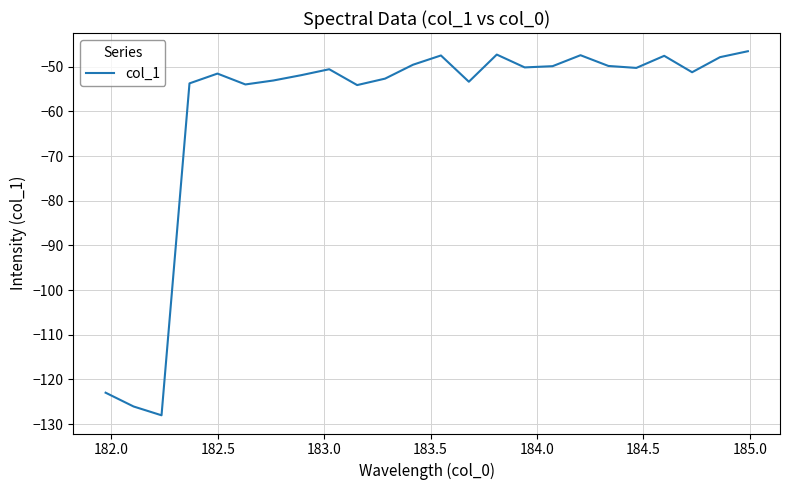

What is the minimum value shown in the chart?

-128.0